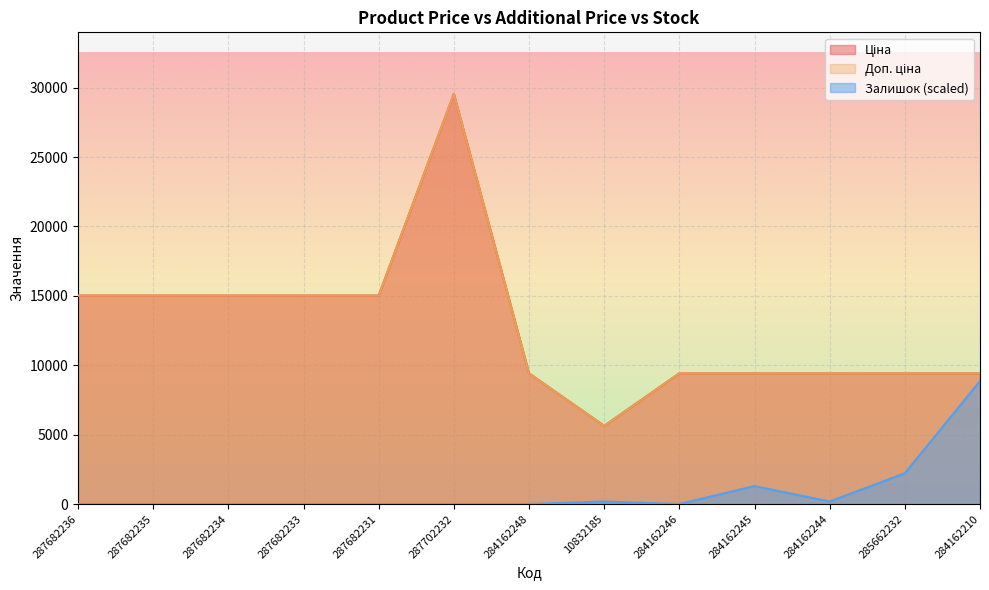

How many series are shown in this chart?

3